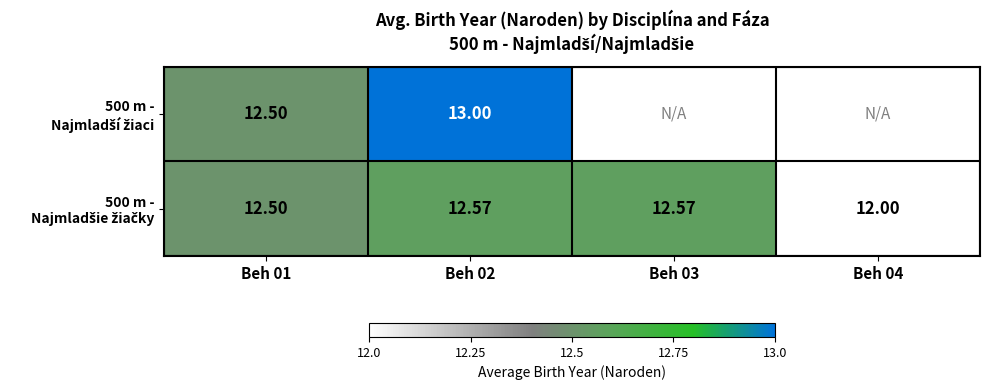

List the series in order of their overall mean, highest first.

500 m - Najmladší žiaci, 500 m - Najmladšie žiačky